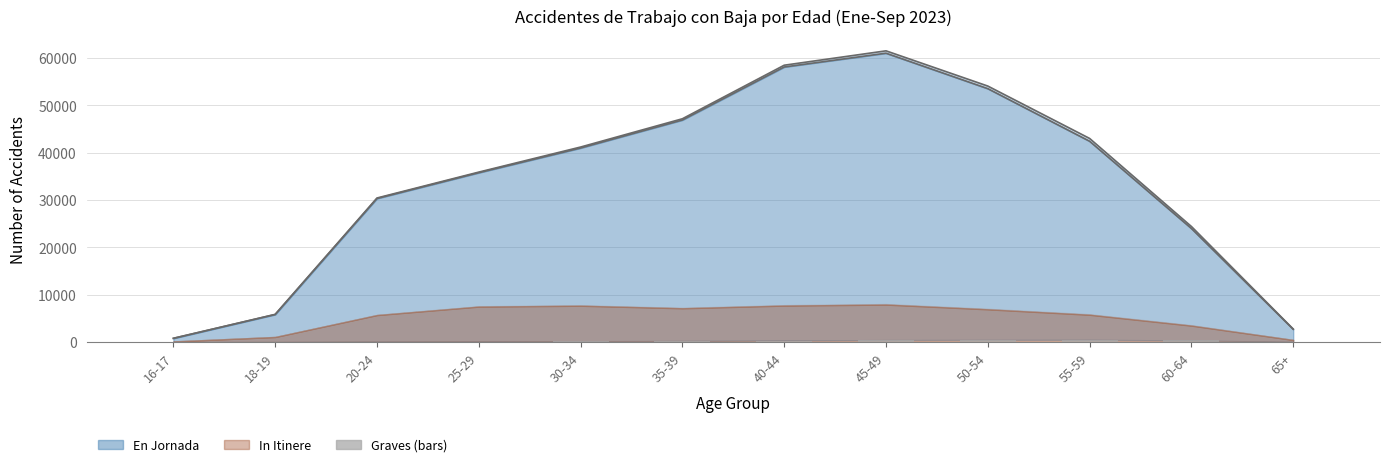

What is the average value of the En Jornada Graves series?

232